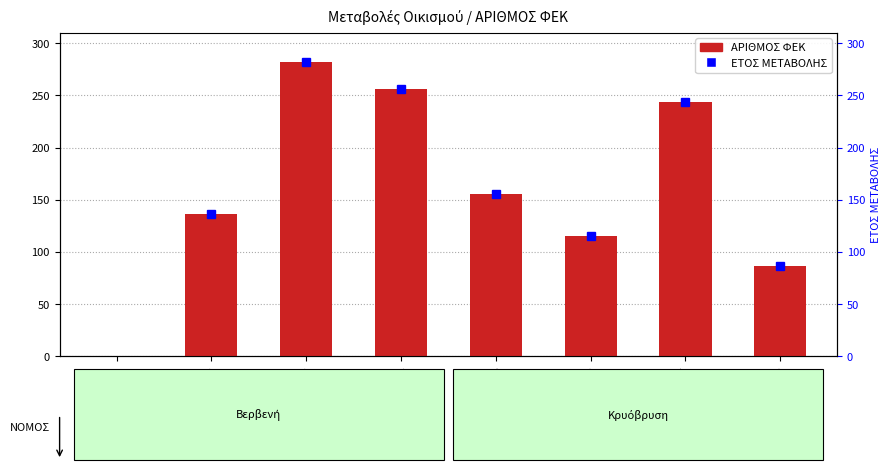

Reading left to right, what are all the values shown in this chart?

1835=0	1899=136	1909=282	1912=256	1928=156	1930=115	1997=244	2010=87